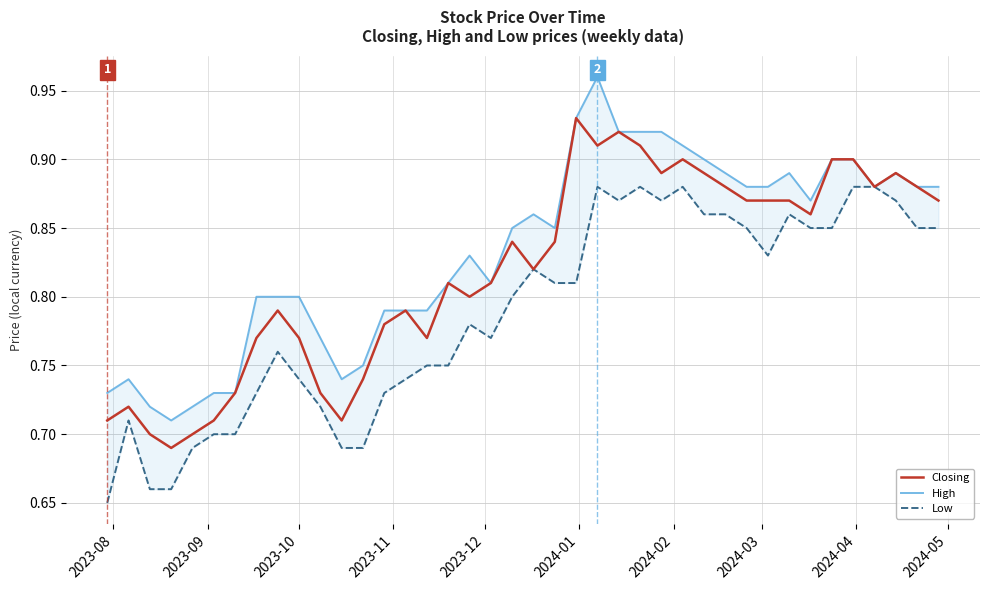

What is the difference between the second highest and second lowest values in the Low series?

0.2